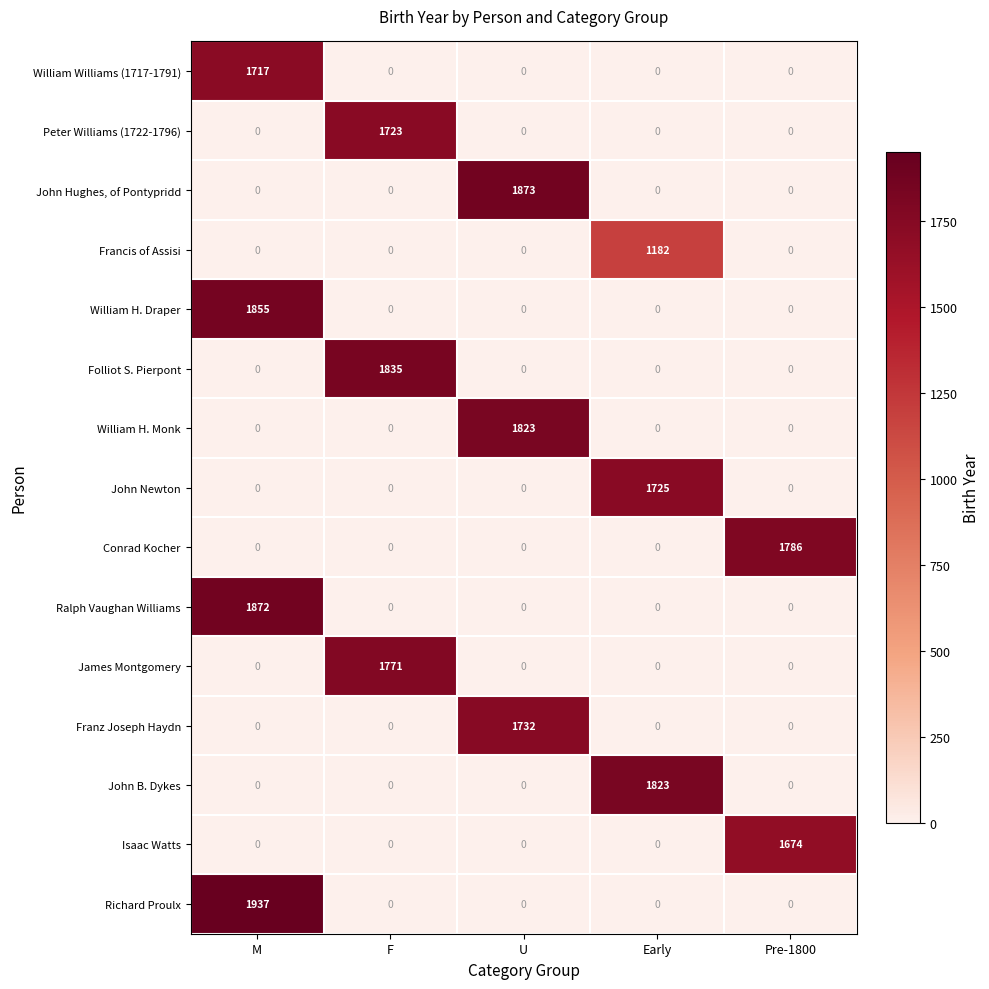

The John Newton series shows 534 at F. True or false?

False